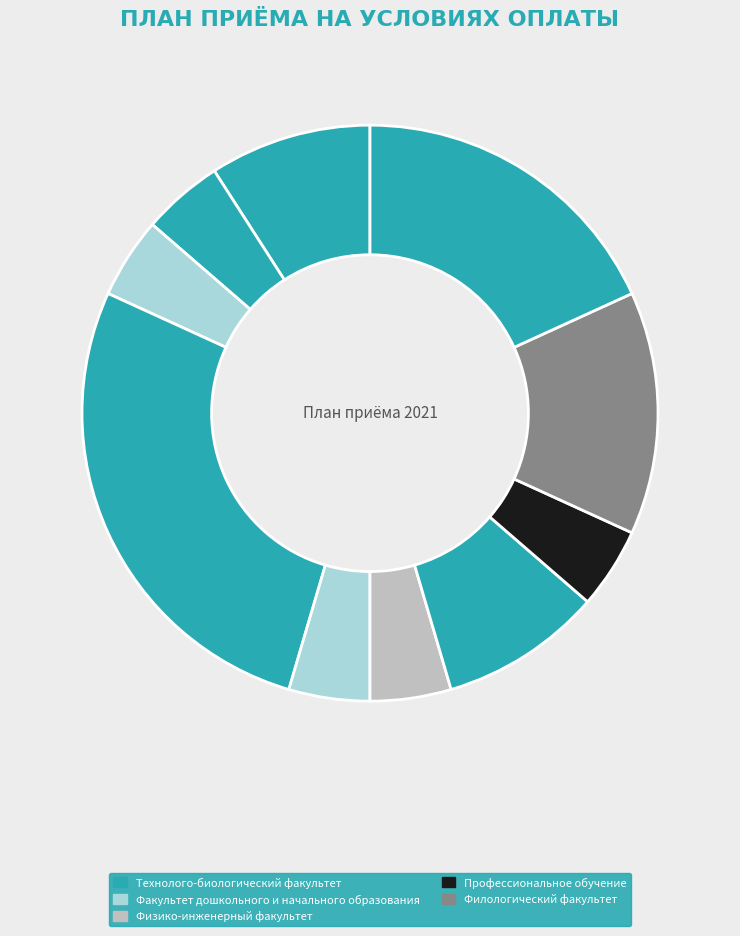

Count the number of slices in the pie.

10